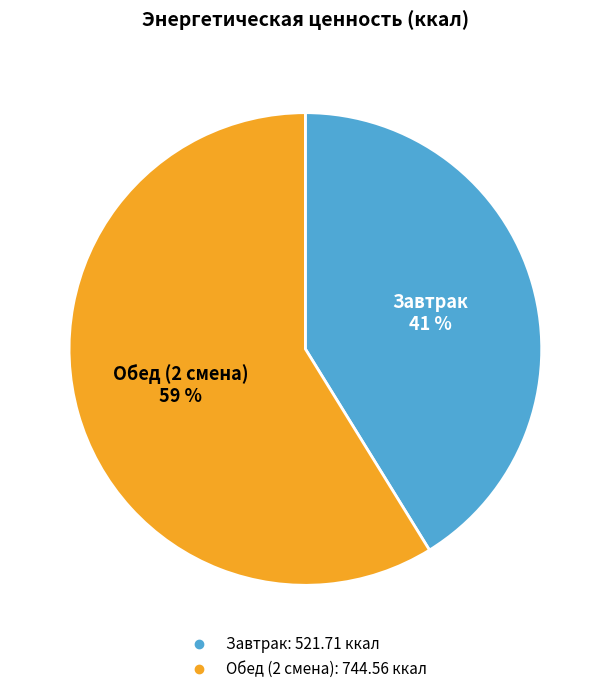

How many segments does this pie chart have?

2